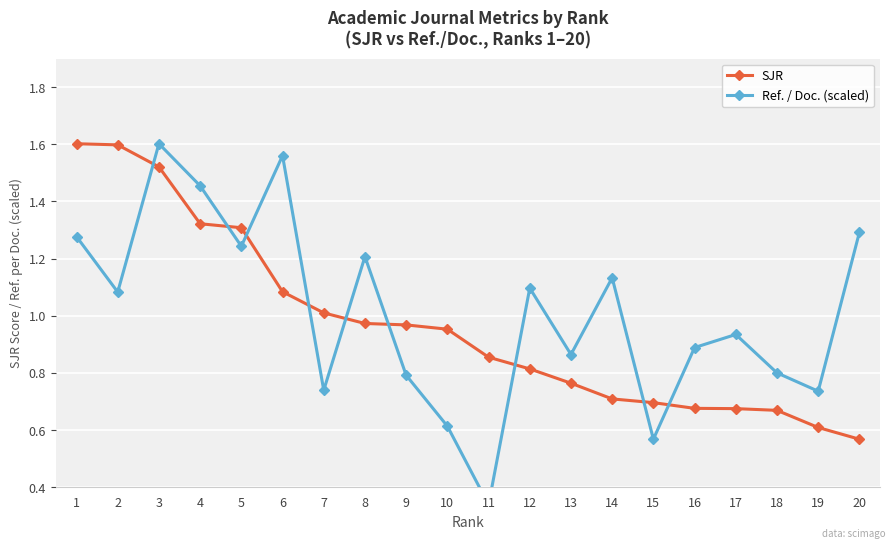

Reading right to left, extract all data points from this chart.

SJR: 20=0.6	19=0.6	18=0.7	17=0.7	16=0.7	15=0.7	14=0.7	13=0.8	12=0.8	11=0.9	10=1.0	9=1.0	8=1.0	7=1.0	6=1.1	5=1.3	4=1.3	3=1.5	2=1.6	1=1.6
Ref. / Doc. (scaled): 20=1.3	19=0.7	18=0.8	17=0.9	16=0.9	15=0.6	14=1.1	13=0.9	12=1.1	11=0.3	10=0.6	9=0.8	8=1.2	7=0.7	6=1.6	5=1.2	4=1.5	3=1.6	2=1.1	1=1.3